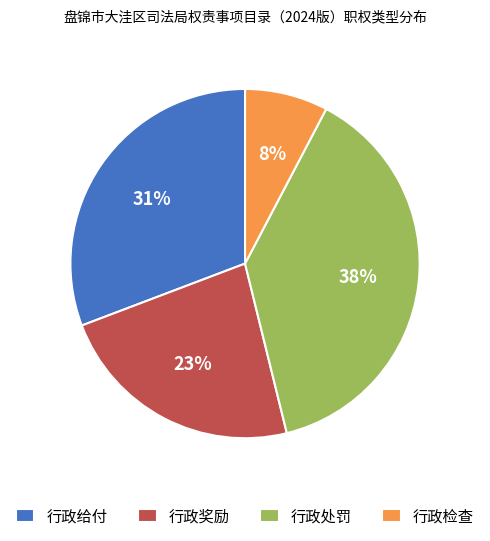

Does 行政检查 represent more than half of the total?

No